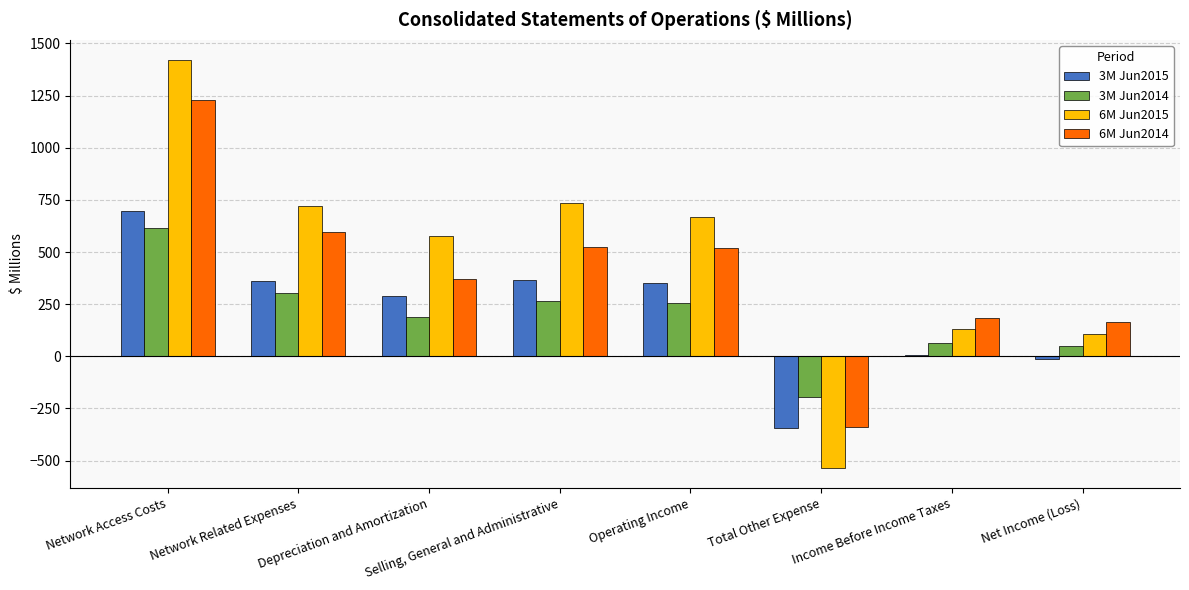

What is the sum of all 6M Jun2015 values?

3821